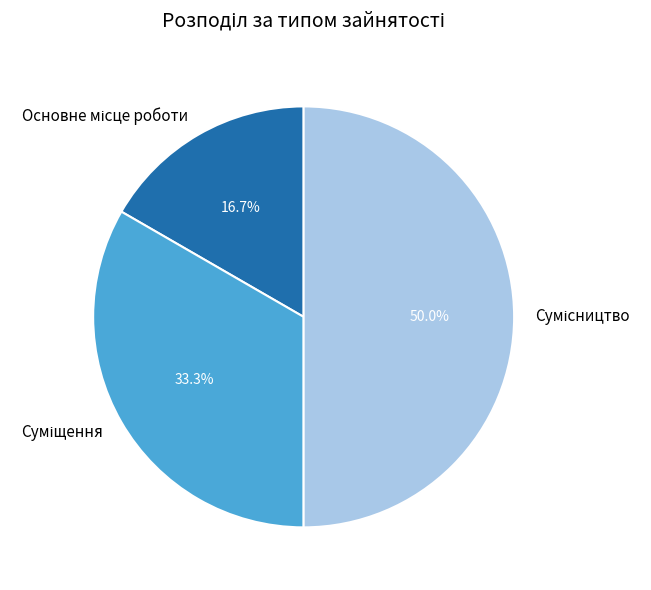

To the nearest percent, what is the average slice percentage?

33%